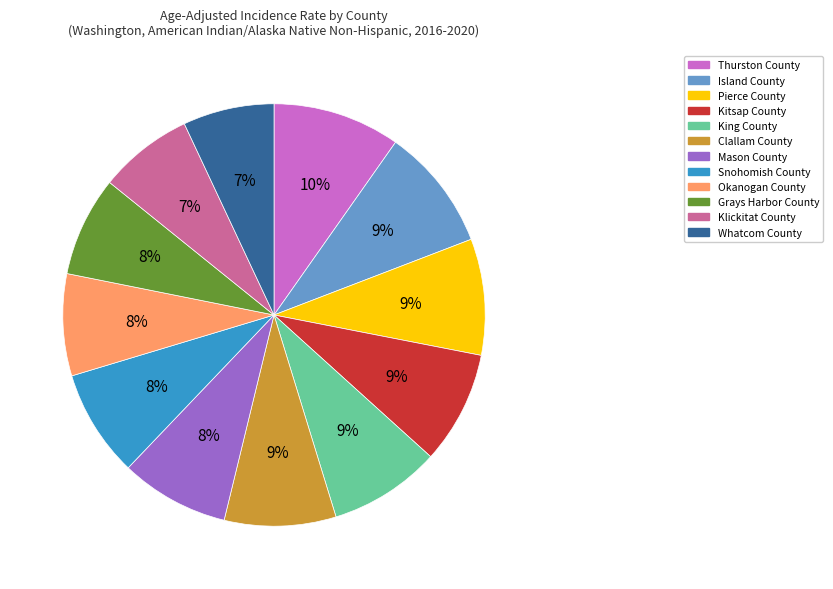

Is there a majority slice in this chart?

No